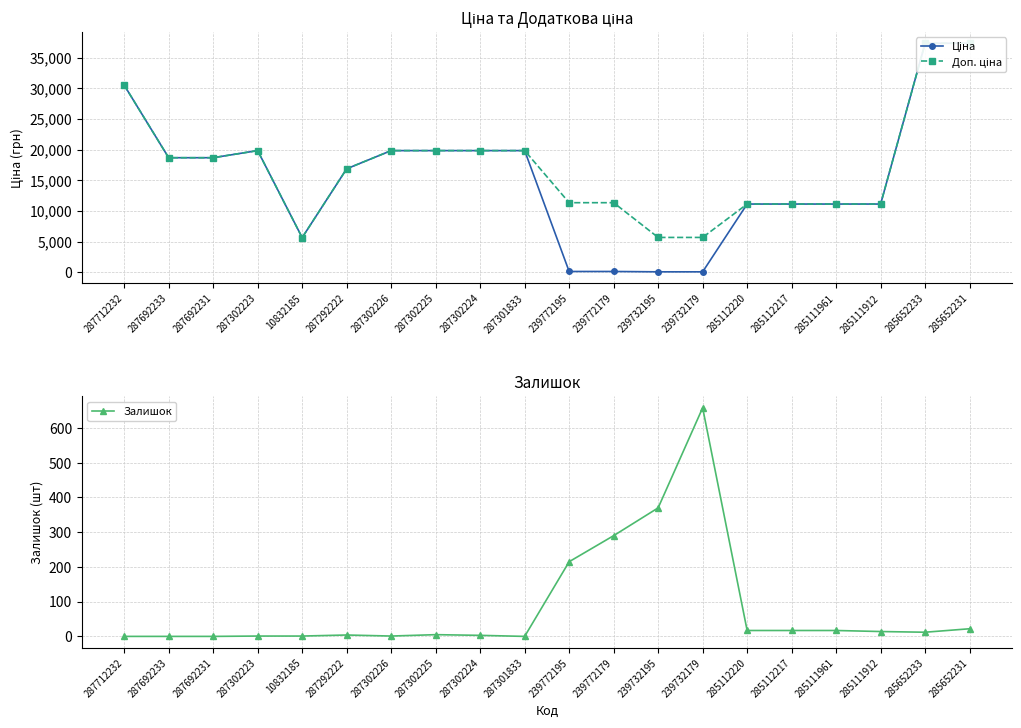

What is the sum of all Залишок values?

1647